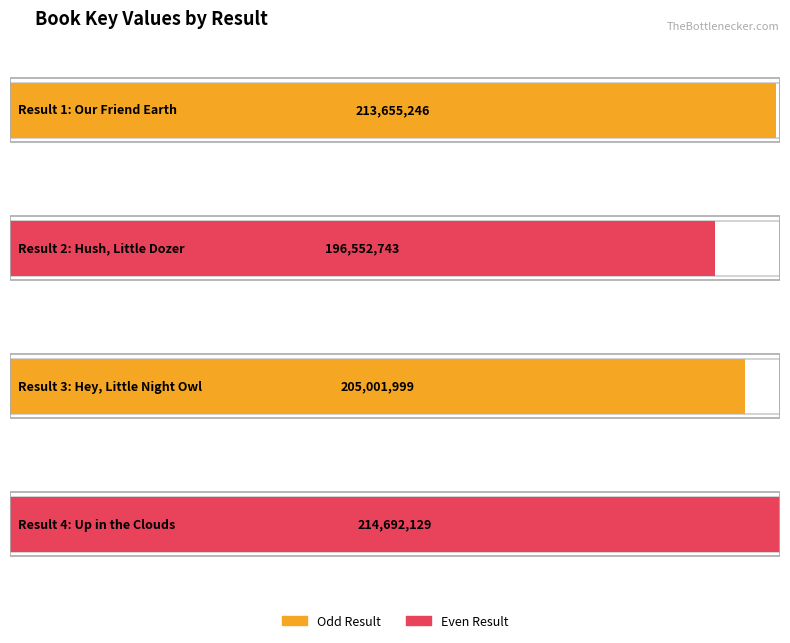

Reading right to left, transcribe all the data shown in this chart.

214692129	205001999	196552743	213655246